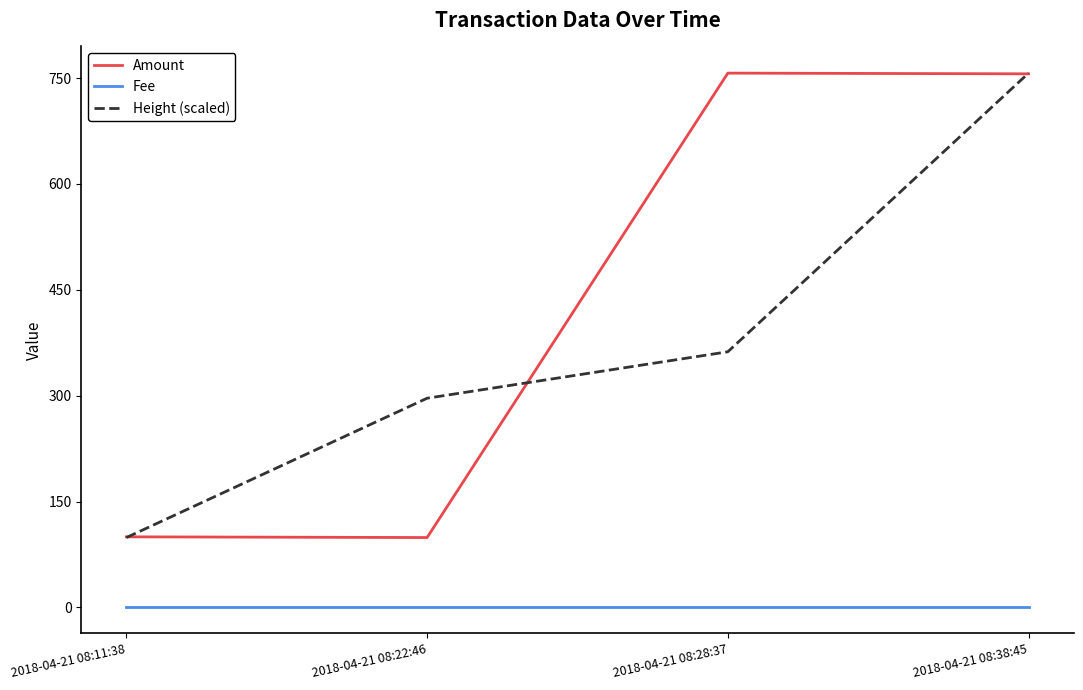

Between 2018-04-21 08:11:38 and 2018-04-21 08:38:45, which series saw the biggest shift?

Height (scaled)